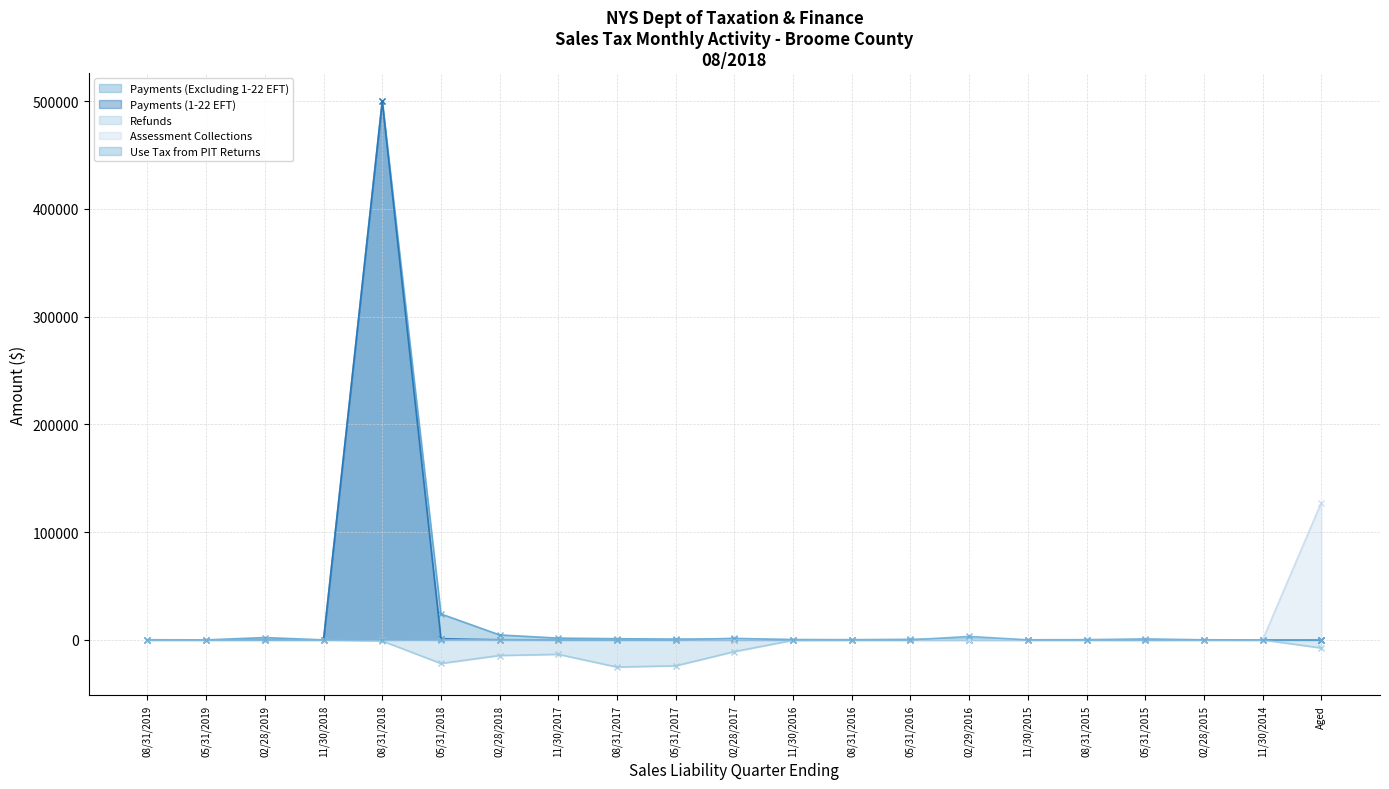

Is the value of Use Tax from PIT Returns at 05/31/2017 greater than the value of Assessment Collections at 11/30/2018?

No